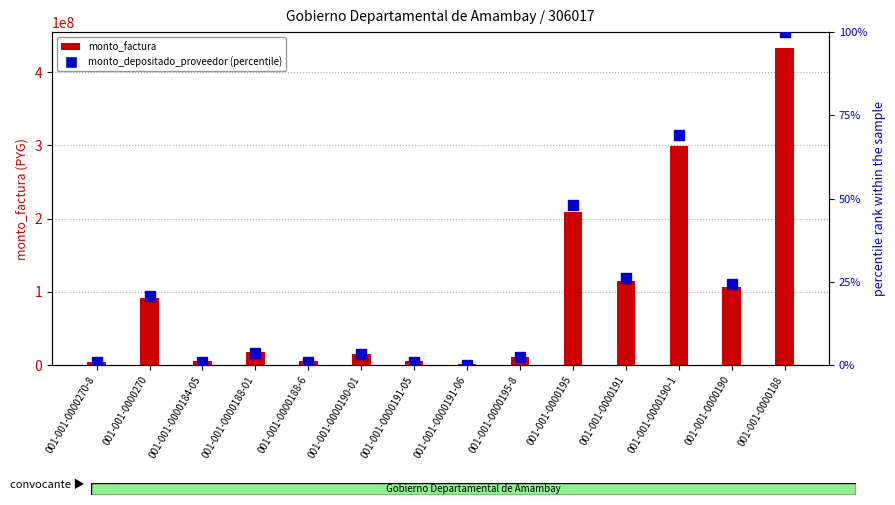

List the series in order of their peak value, lowest first.

monto_depositado_proveedor (percentile), monto_factura